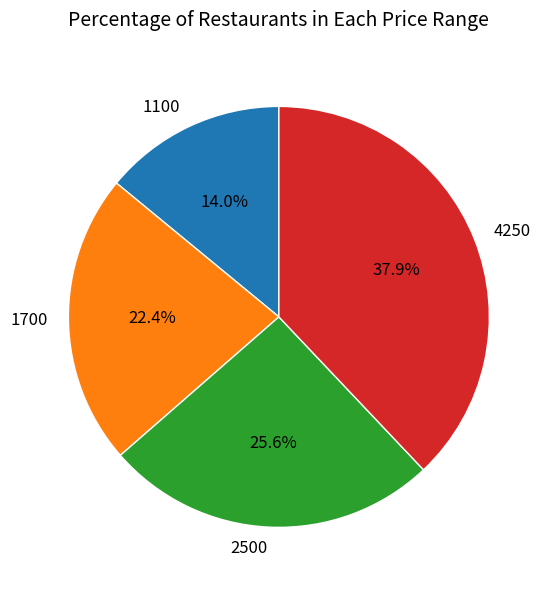

To the nearest percent, what portion does 4250 represent?

38%